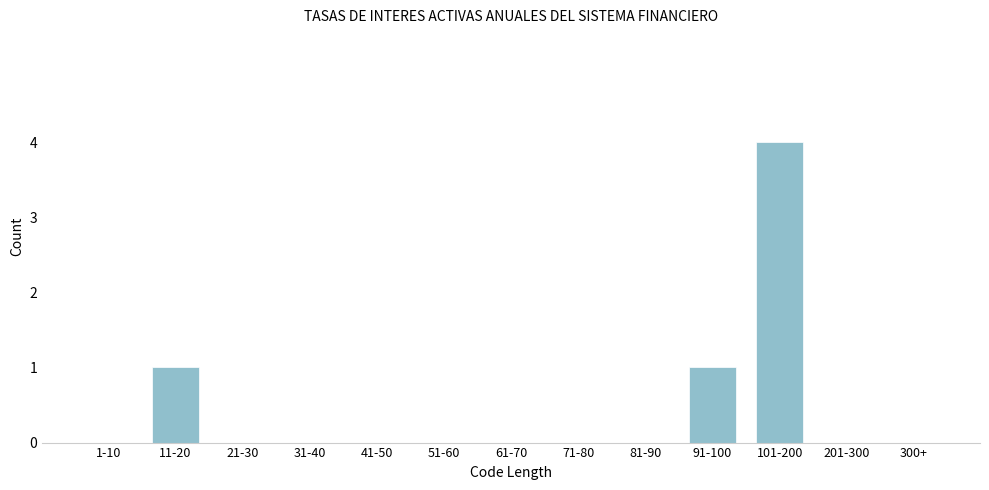

Reading right to left, what are all the values shown in this chart?

300+=0	201-300=0	101-200=4	91-100=1	81-90=0	71-80=0	61-70=0	51-60=0	41-50=0	31-40=0	21-30=0	11-20=1	1-10=0